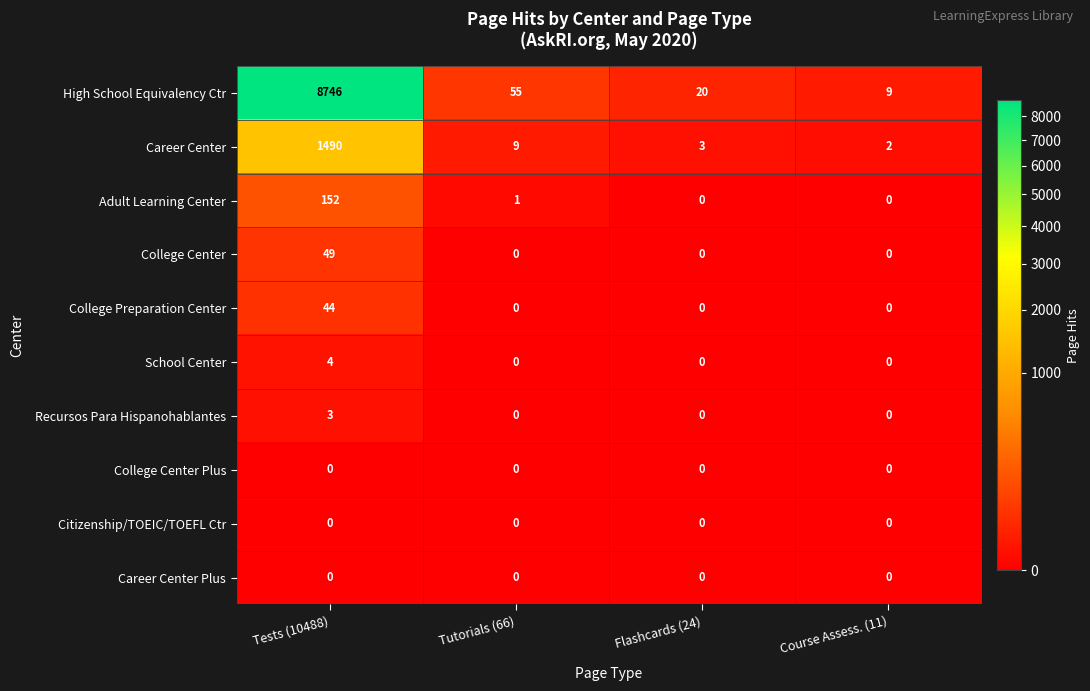

At which category is the sum across all series the highest?

Tests (10488)